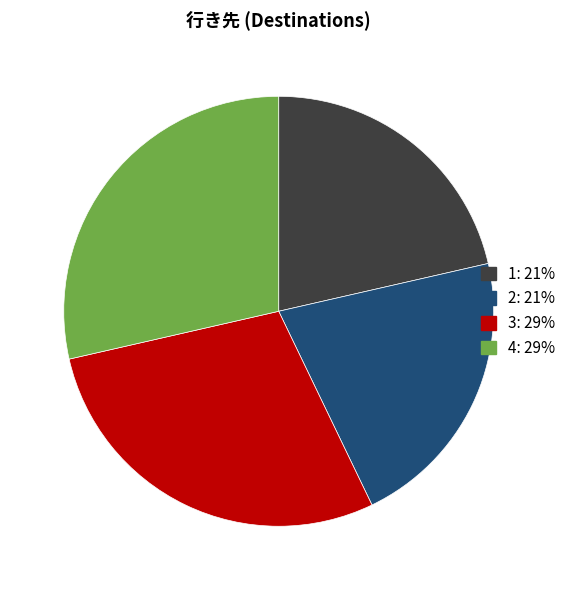

Is it true that 2 is 21% of the pie?

True